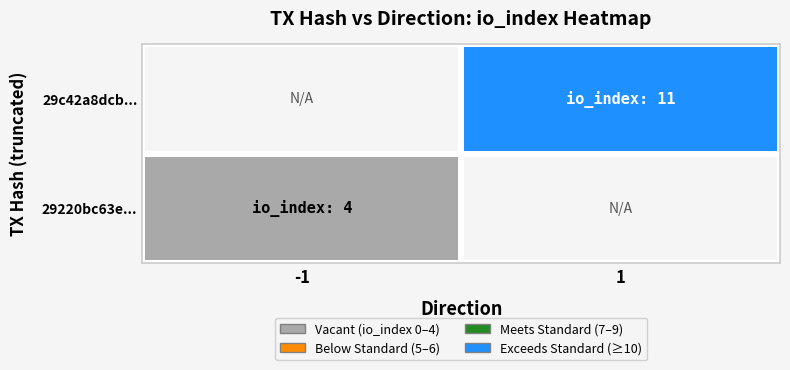

What is the minimum value shown in the chart?

4.0